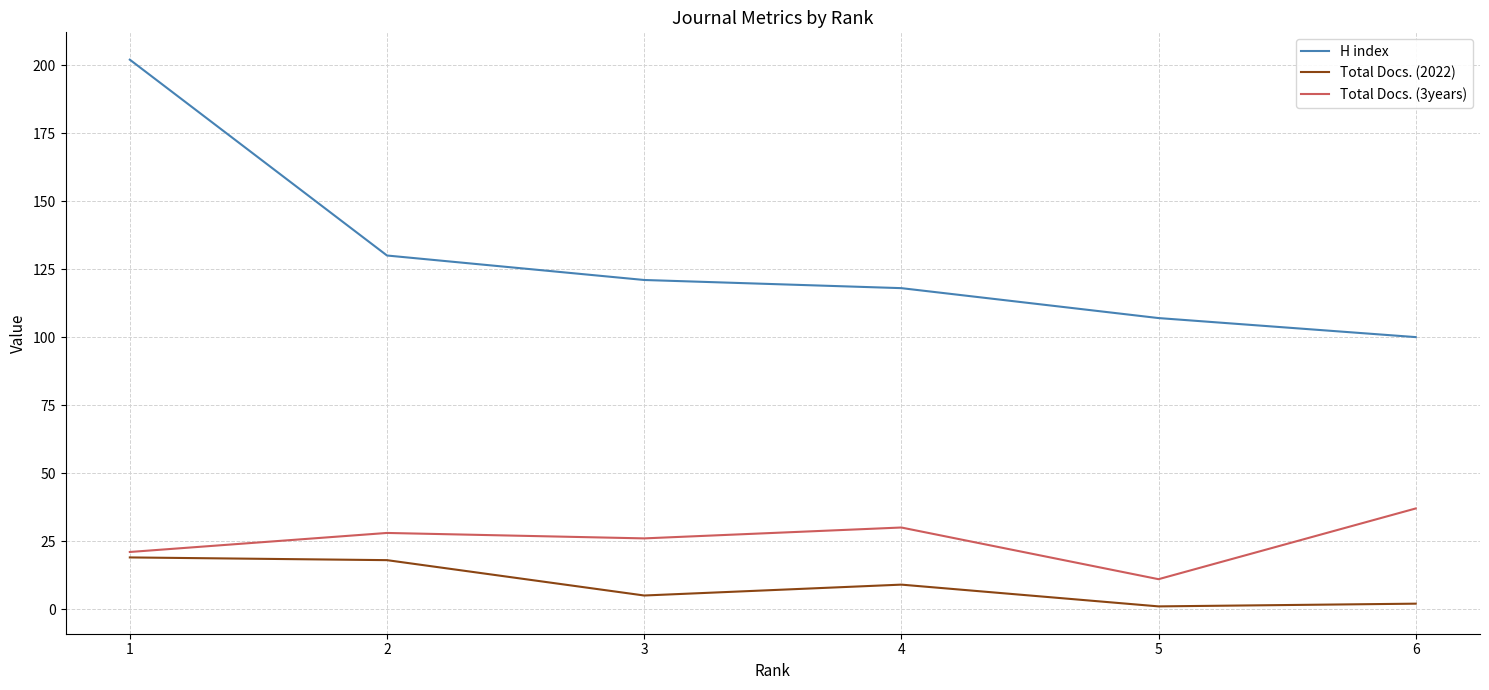

What is the maximum value for Total Docs. (2022)?

19